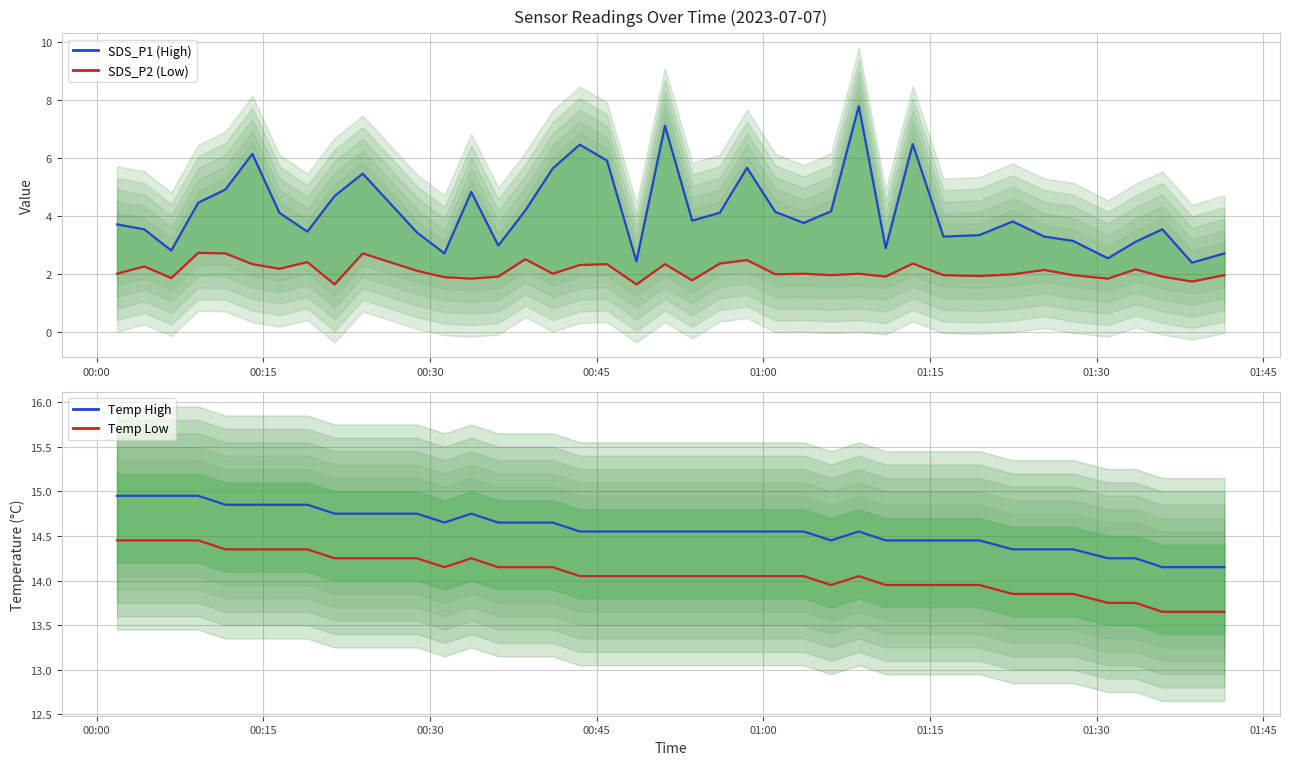

What is the difference between the maximum and minimum values in the SDS_P2 (Low) series?

1.1